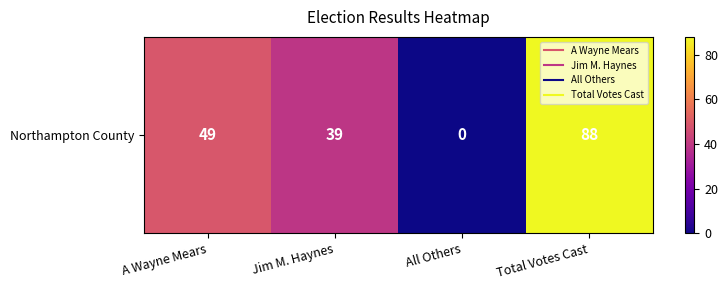

The value at Jim M. Haynes is 19. True or false?

False